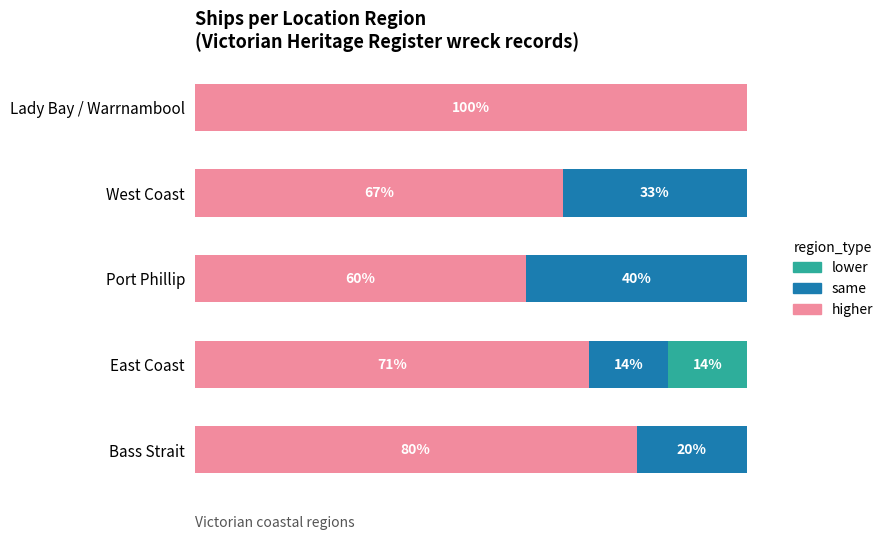

At which label does higher reach its peak?

Lady Bay / Warrnambool